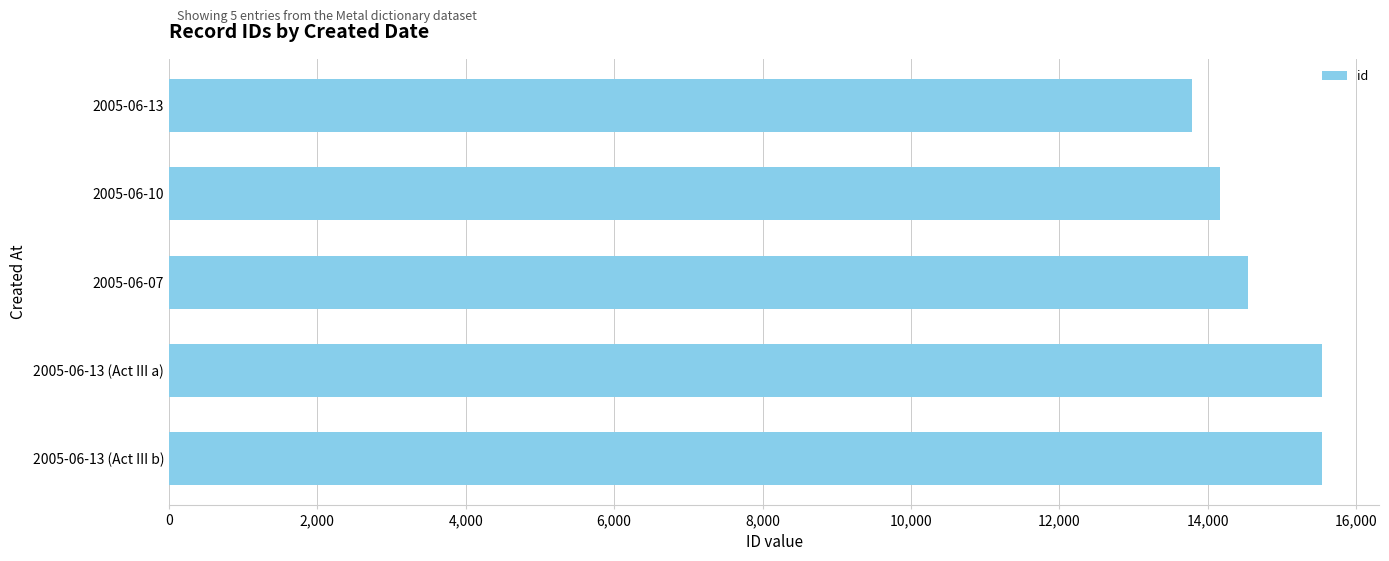

What is the ratio of the value at 2005-06-13 to the value at 2005-06-10?

1.0